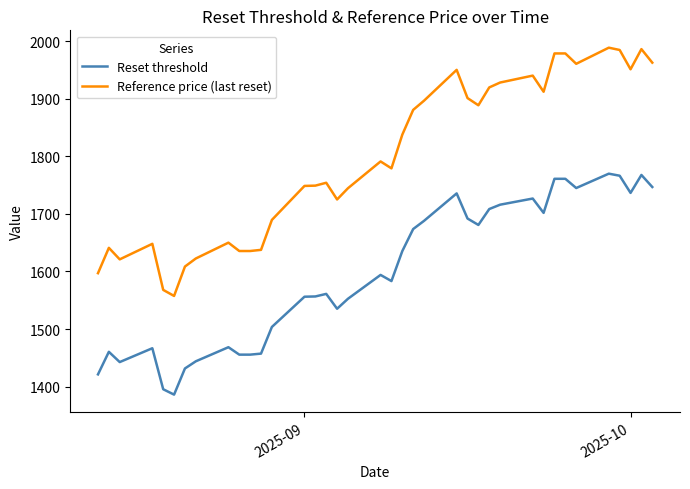

True or false: Reset threshold and Reference price (last reset) cross at least once.

False